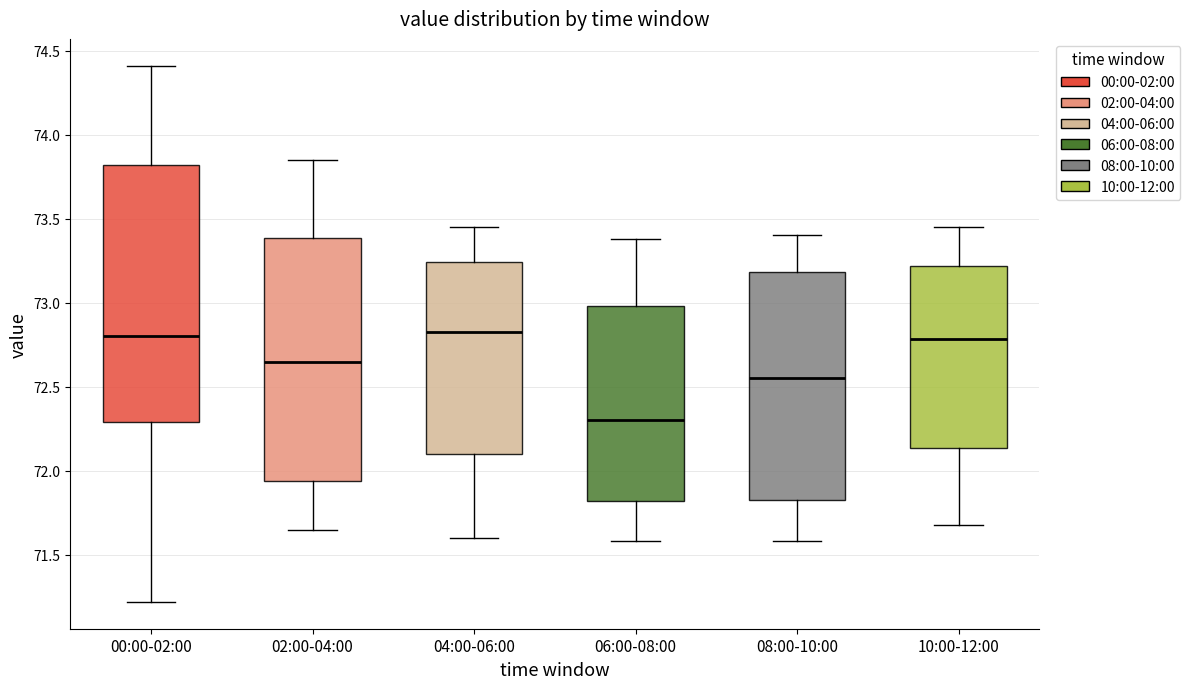

Reading left to right, read every box against the y-axis: the position of its median line, the range the box covers, and the ends of its whiskers. The values are not printed on the chart, so give them approximately, as read against the axis.

00:00-02:00: median 72.80, box 72.30 to 73.80, whiskers 71.20 to 74.40
02:00-04:00: median 72.65, box 71.95 to 73.40, whiskers 71.65 to 73.85
04:00-06:00: median 72.85, box 72.10 to 73.25, whiskers 71.60 to 73.45
06:00-08:00: median 72.30, box 71.80 to 73.00, whiskers 71.60 to 73.40
08:00-10:00: median 72.55, box 71.85 to 73.20, whiskers 71.60 to 73.40
10:00-12:00: median 72.80, box 72.15 to 73.20, whiskers 71.70 to 73.45